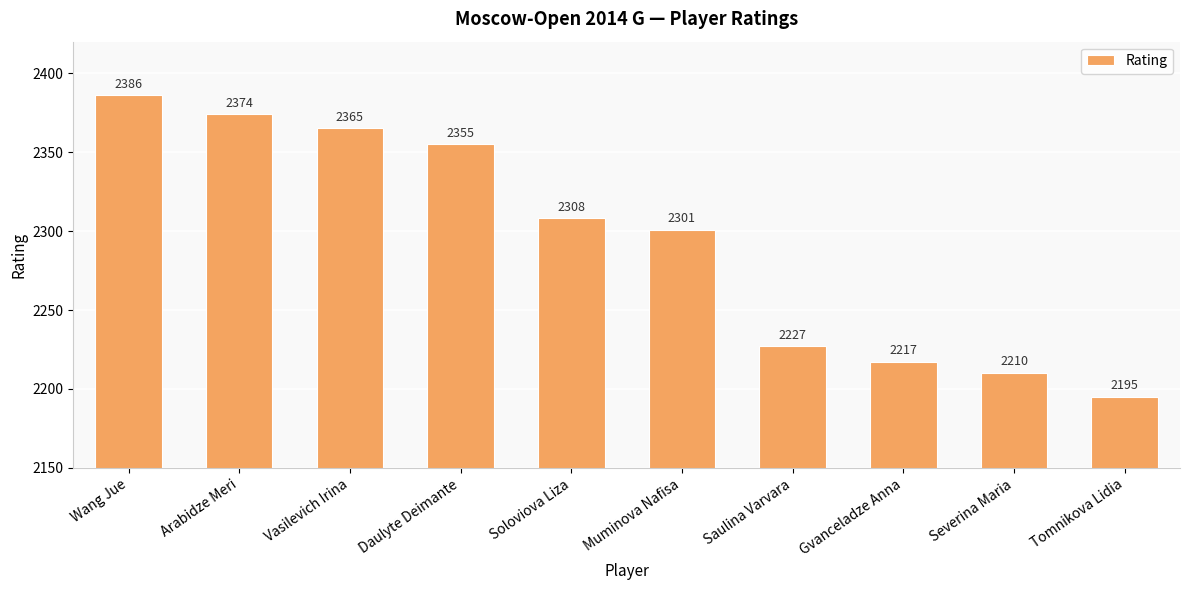

Reading right to left, extract all data points from this chart.

Tomnikova Lidia=2195	Severina Maria=2210	Gvanceladze Anna=2217	Saulina Varvara=2227	Muminova Nafisa=2301	Soloviova Liza=2308	Daulyte Deimante=2355	Vasilevich Irina=2365	Arabidze Meri=2374	Wang Jue=2386